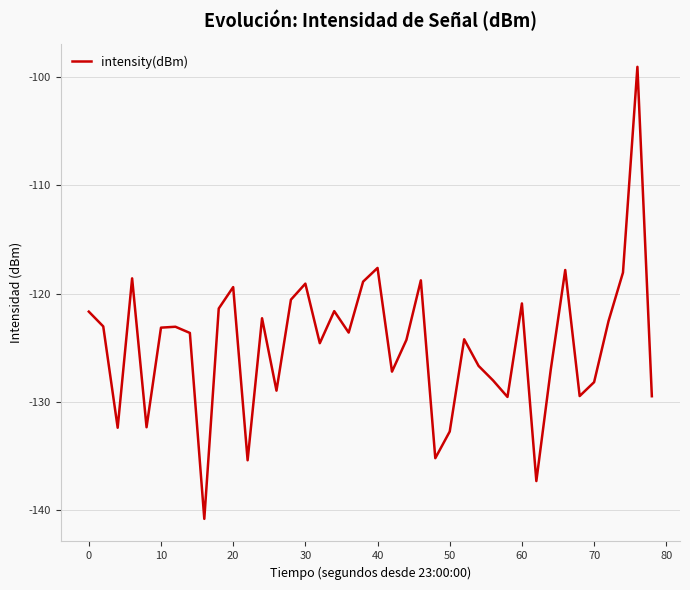

What is the smallest value displayed?

-140.8